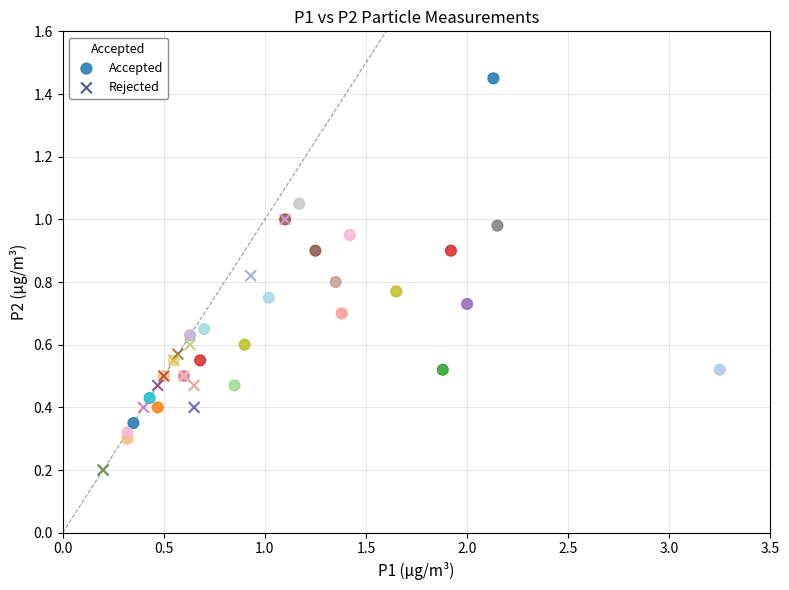

Which series contains the highest Y value?

Accepted